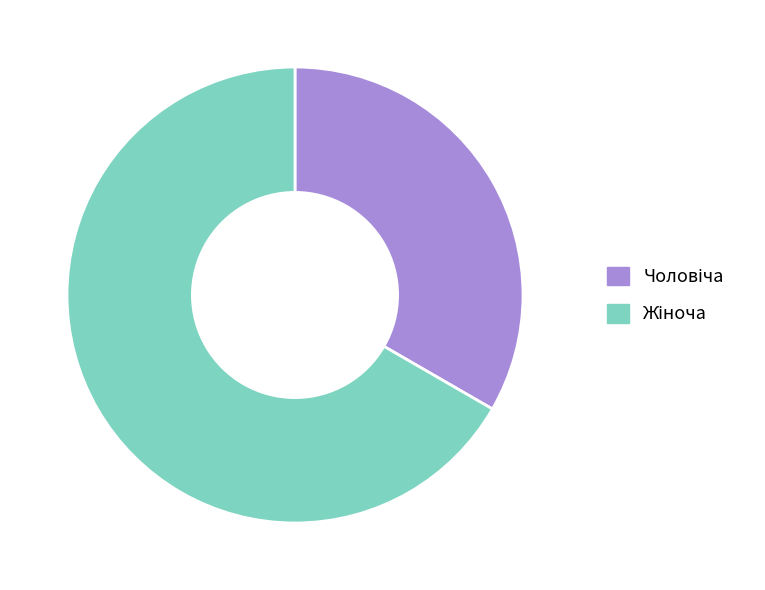

Is there a majority slice in this chart?

Yes